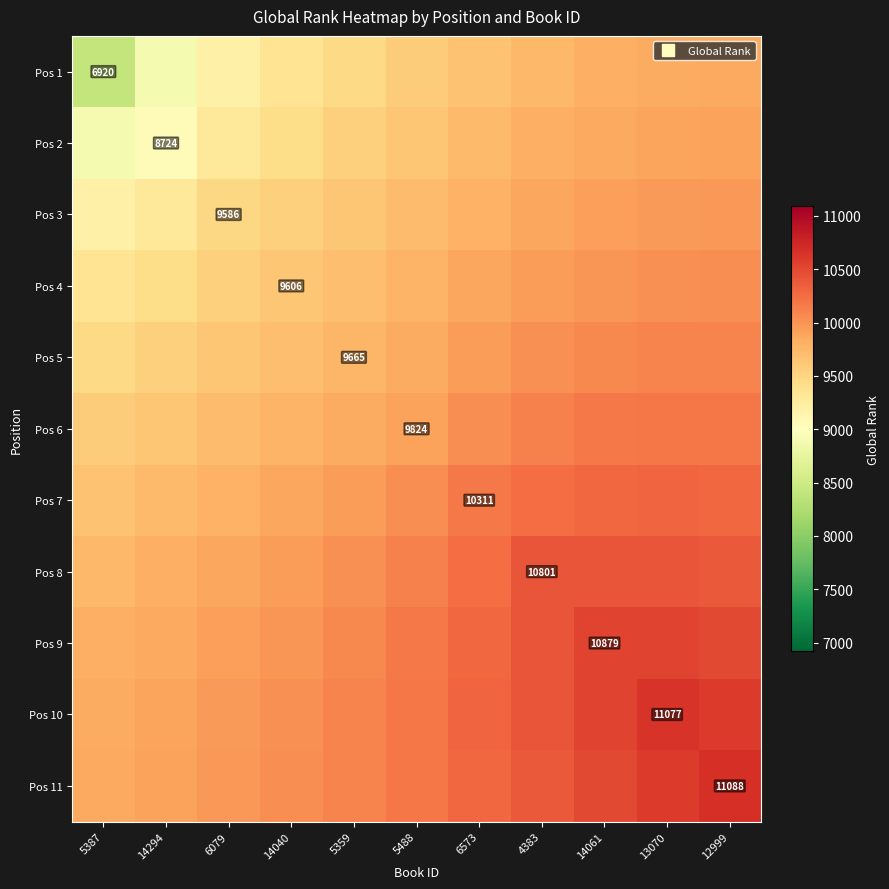

Is it true that Pos 1 equals 9805.0 at 14061?

True